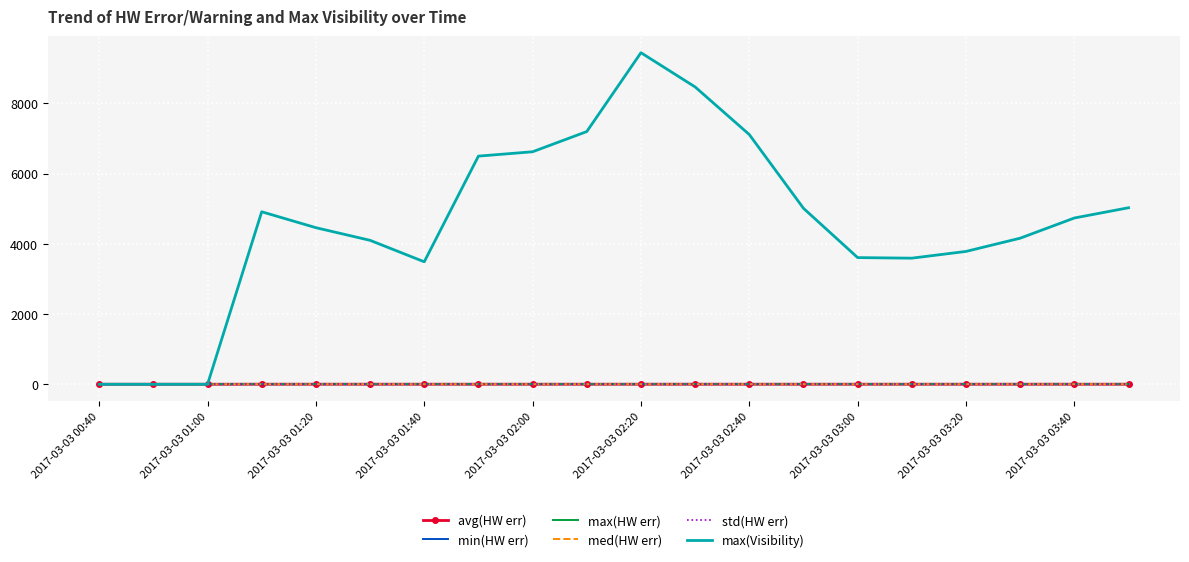

In max(Visibility), how many points are higher than both neighbors (excluding endpoints)?

2